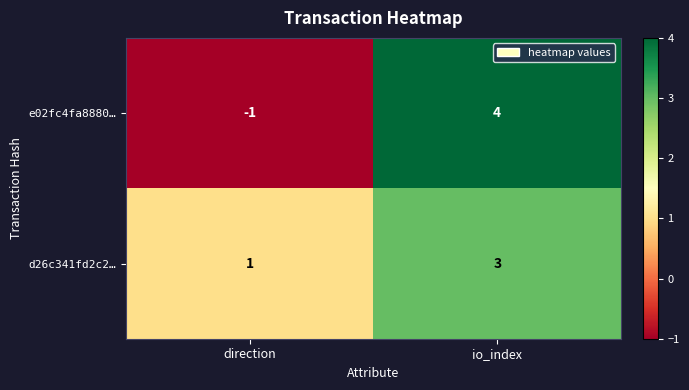

At which category is the sum across all series the highest?

io_index